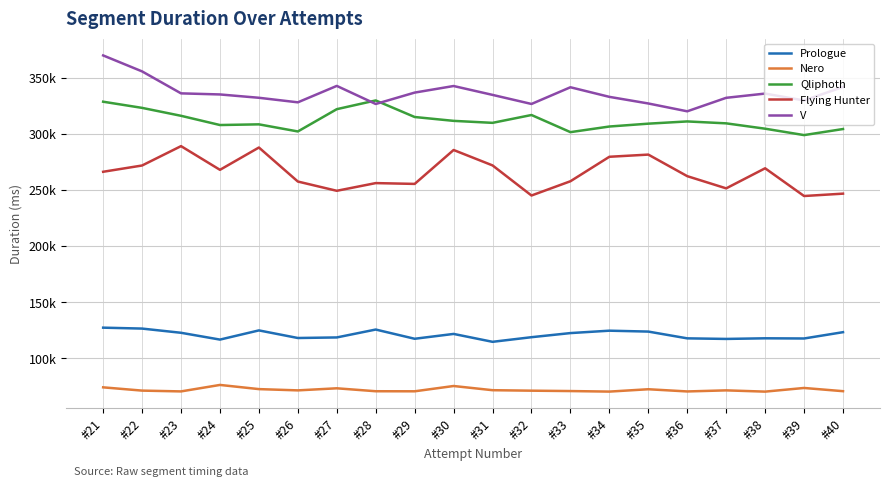

What are all the series names shown in the legend?

Prologue, Nero, Qliphoth, Flying Hunter, V